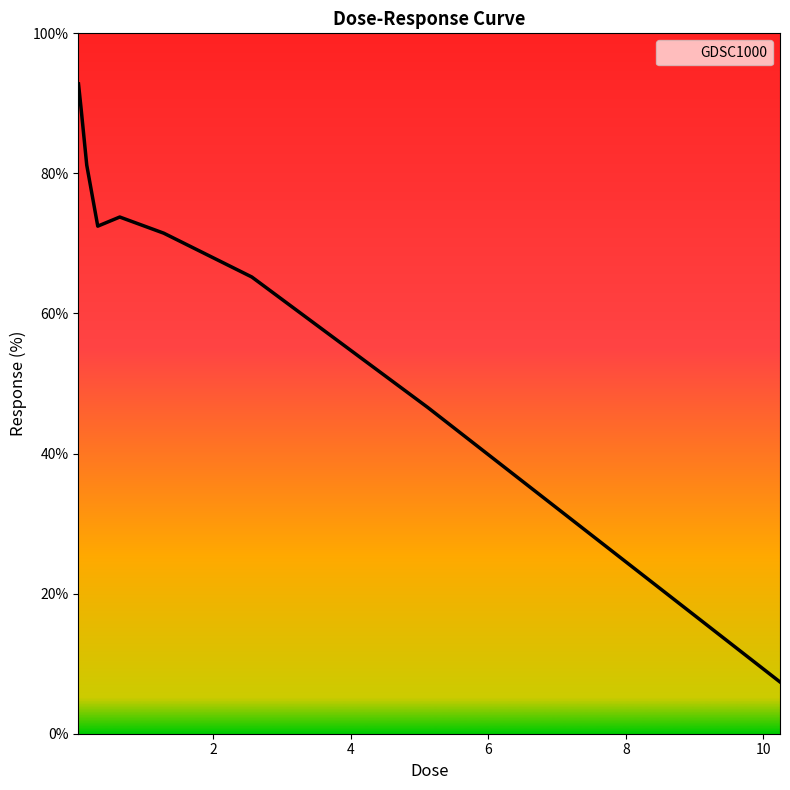

What is the maximum value shown in the chart?

92.8